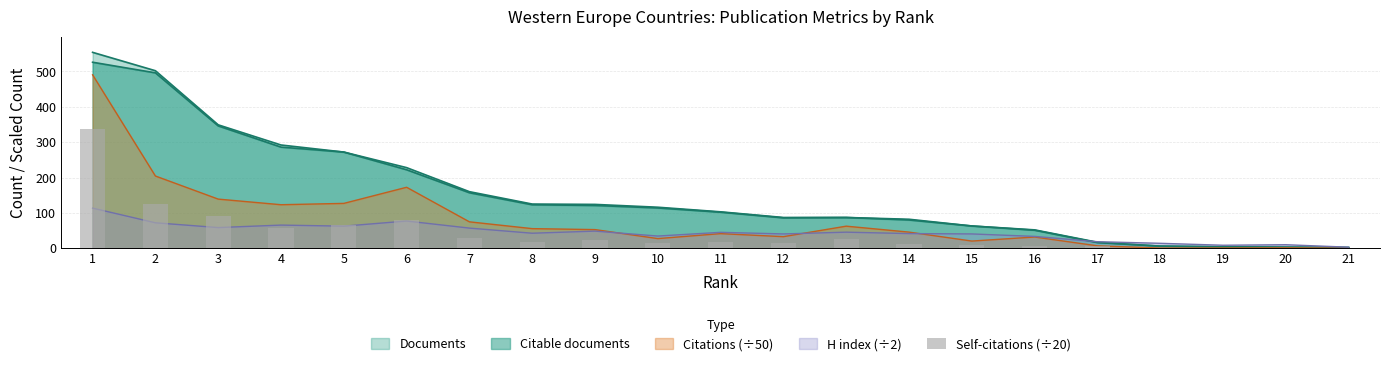

The value at 18 is 0.1. True or false?

True